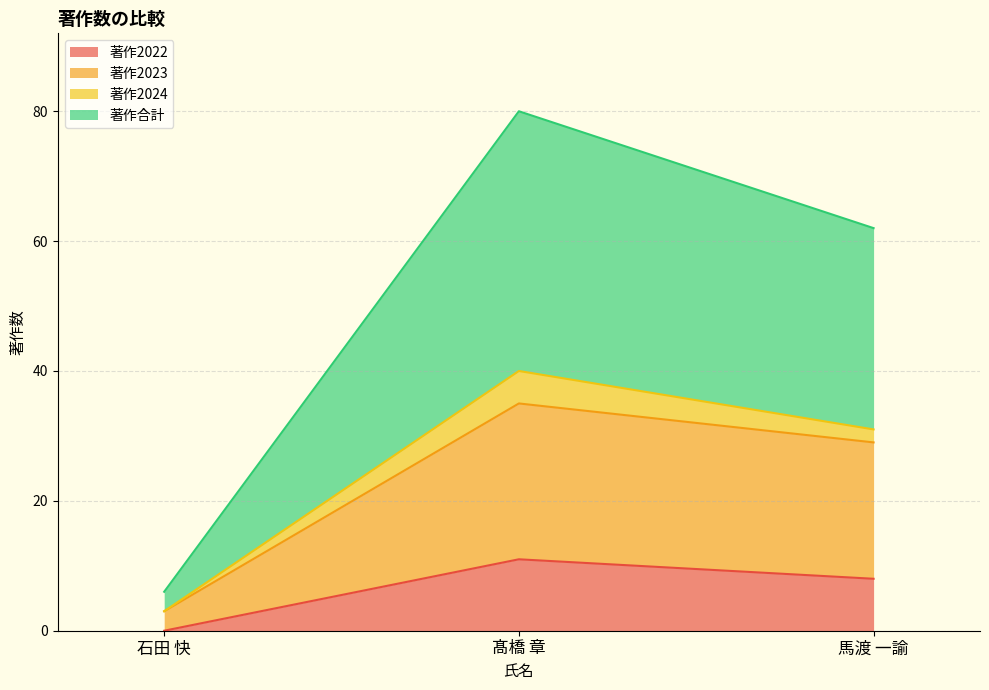

What is the greatest value displayed?

40